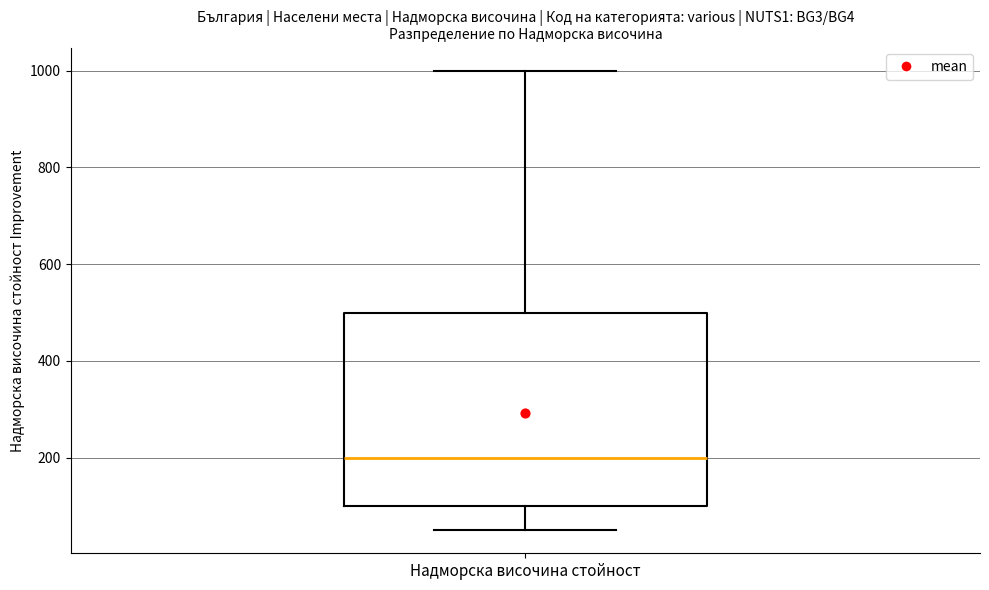

Read this box plot against the y-axis: the position of the median line, the range covered by the box, and the ends of both whiskers. The values are not printed on the chart, so give them approximately, as read against the axis.

median 200, box 100 to 500, whiskers 60 to 1000